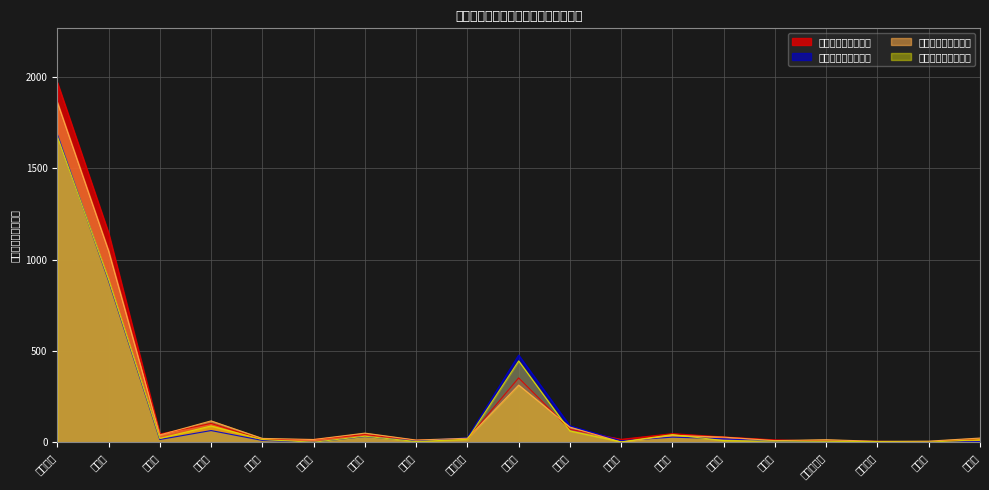

What is the difference between the 転入（令和２年度） values at 加賀市 and 穴水町?

44